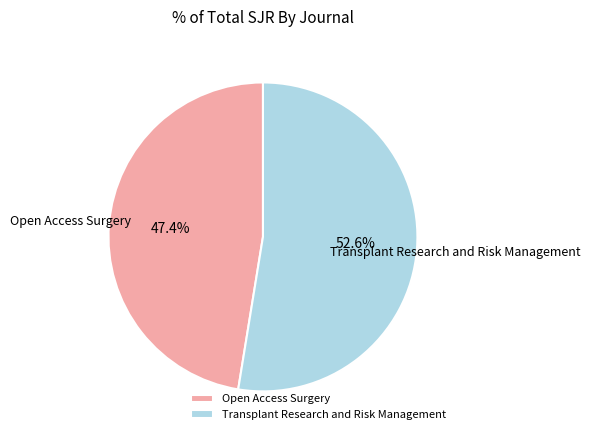

What percentage is the Open Access Surgery slice, to the nearest percent?

47%